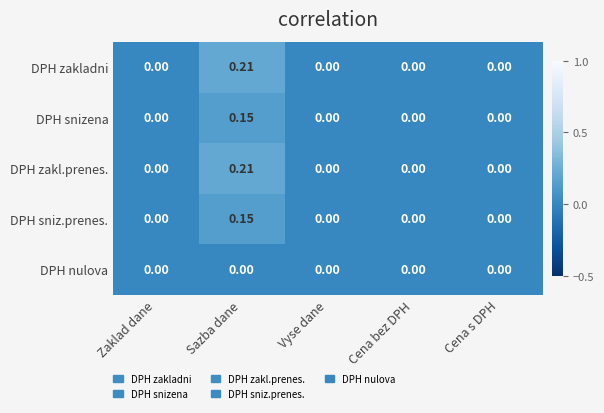

At which category does the chart reach its peak across all series?

Sazba dane